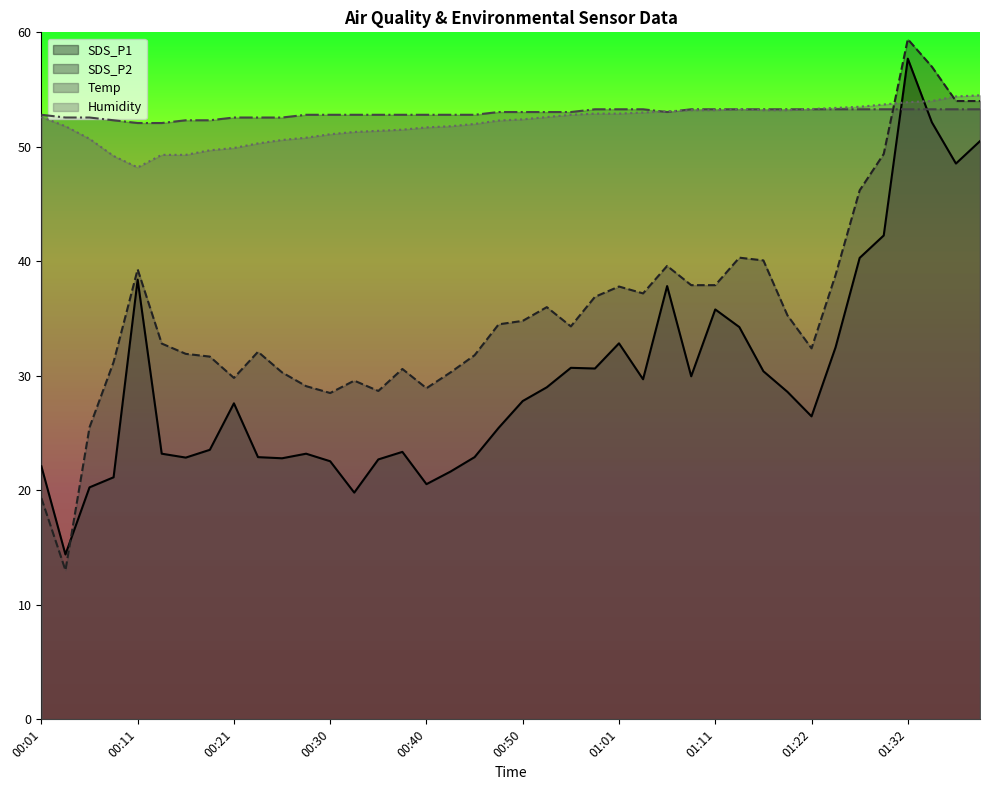

Rank the series by their maximum value, from lowest to highest.

Temp, Humidity, SDS_P1, SDS_P2